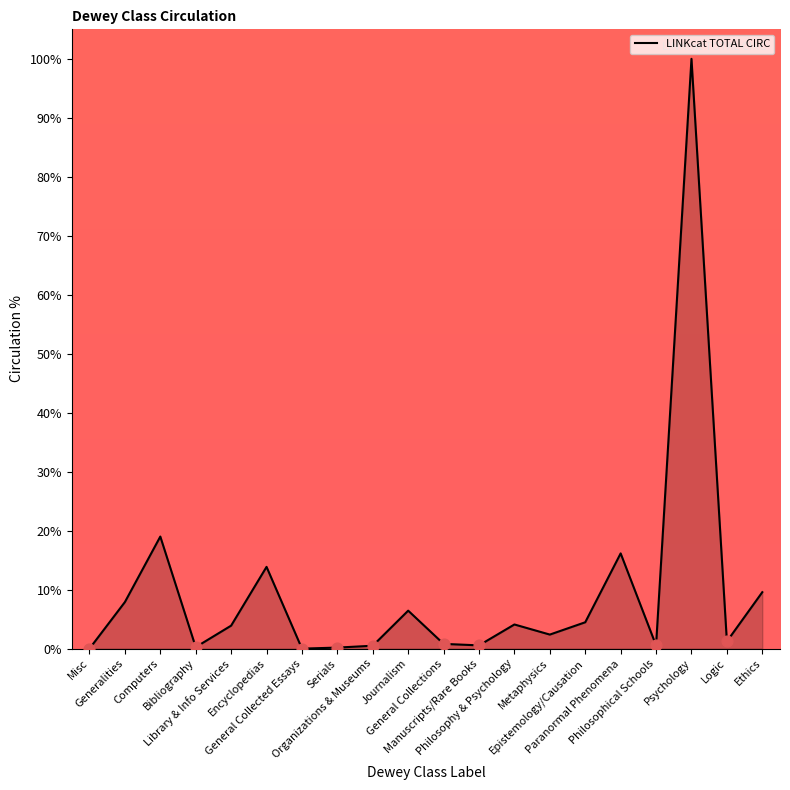

What is the change in value from Generalities to Philosophy & Psychology?

-3.8